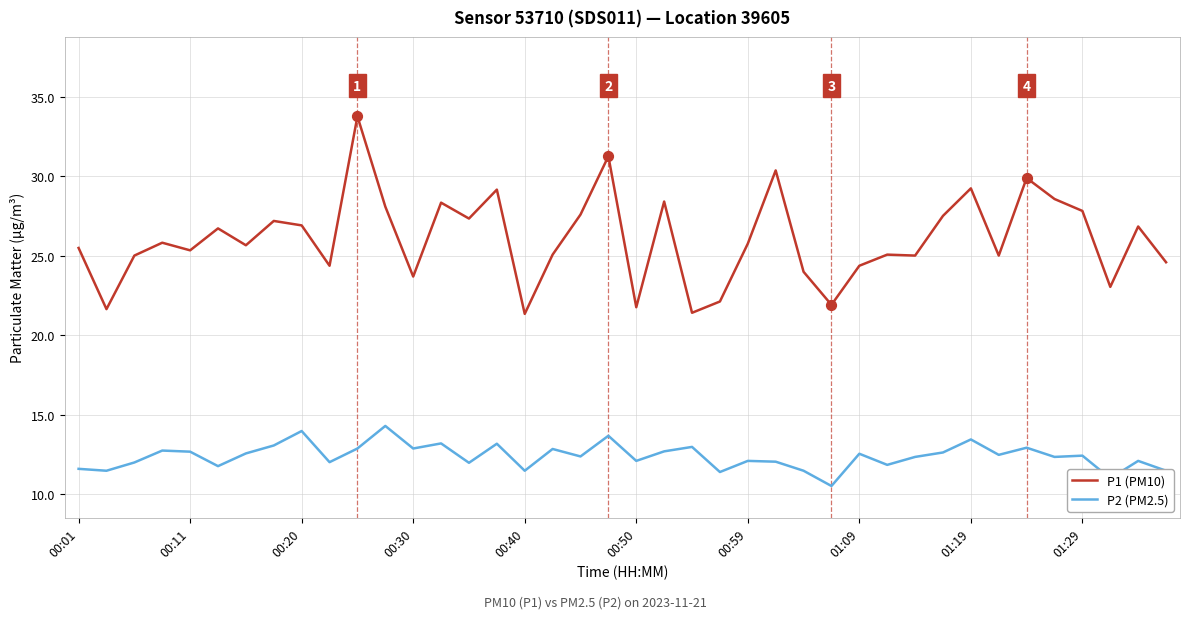

Which series has the largest total across all categories?

P1 (PM10)